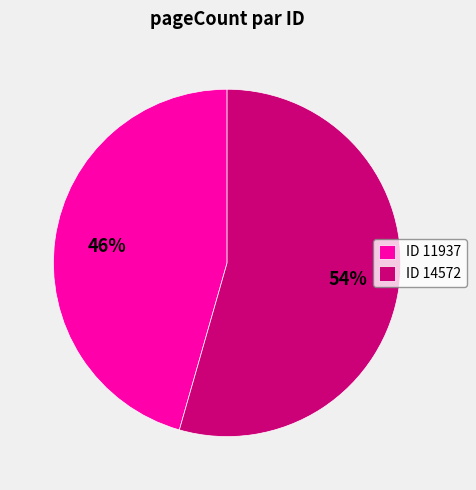

To the nearest percent, what portion does ID 11937 represent?

46%